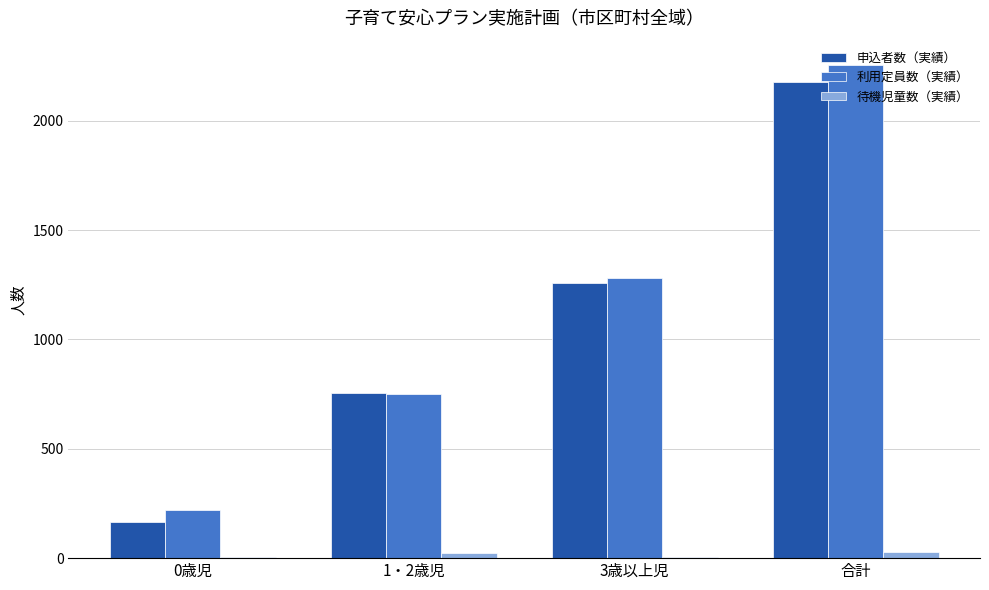

Which series changed the most between 3歳以上児 and 合計?

利用定員数（実績）